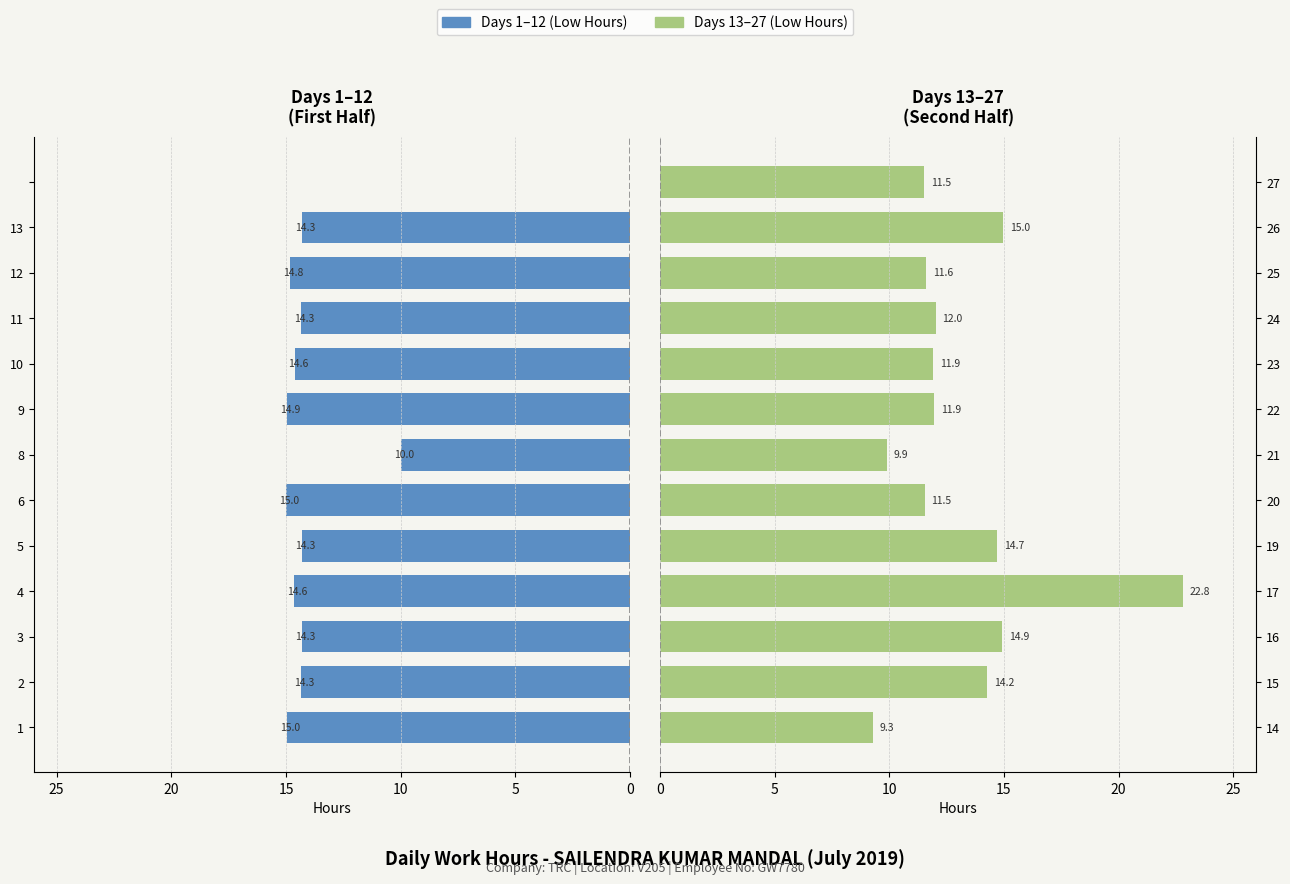

Reading left to right, transcribe all the data shown in this chart.

9.3	14.2	14.9	22.8	14.7	11.5	9.9	11.9	11.9	12.0	11.6	15.0	11.5